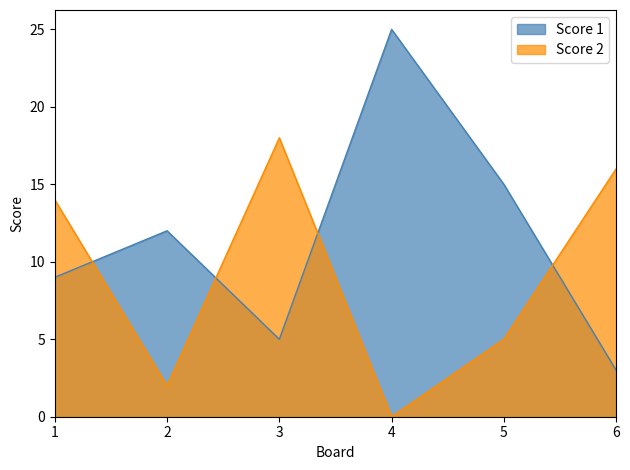

The value of Score 1 at 1 is 9. True or false?

True